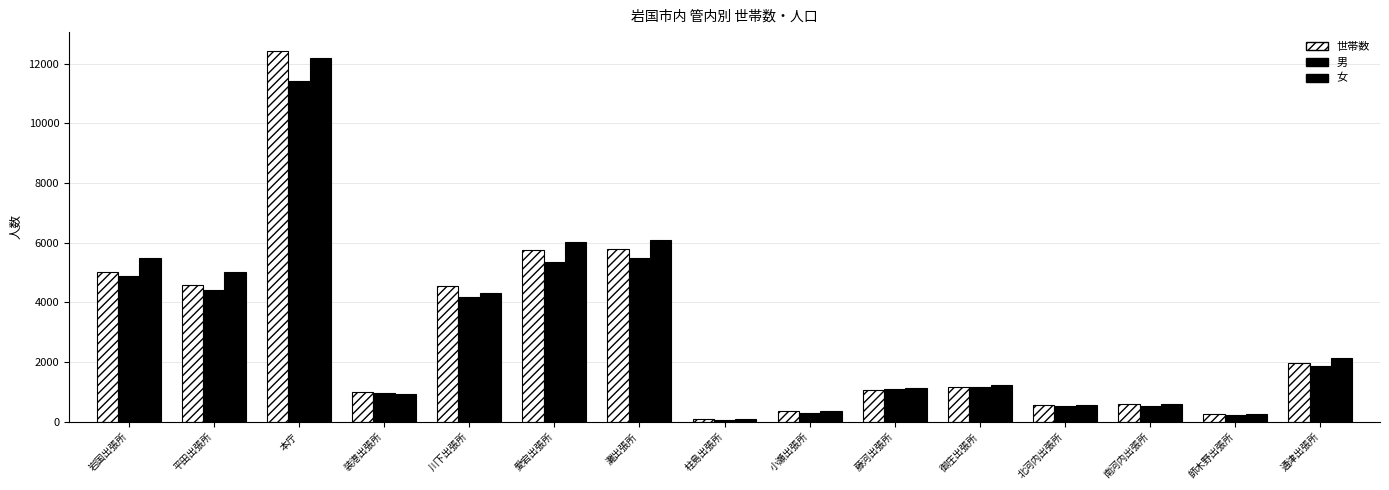

What is the label of the 4th bar from the left?

装港出張所